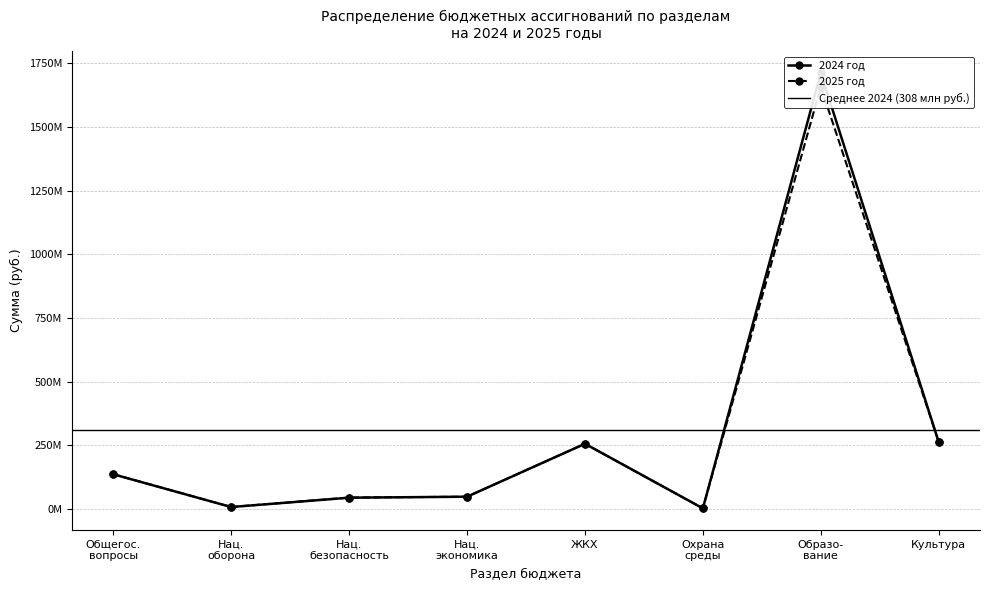

What is the minimum value for 2024 год?

1461173.0